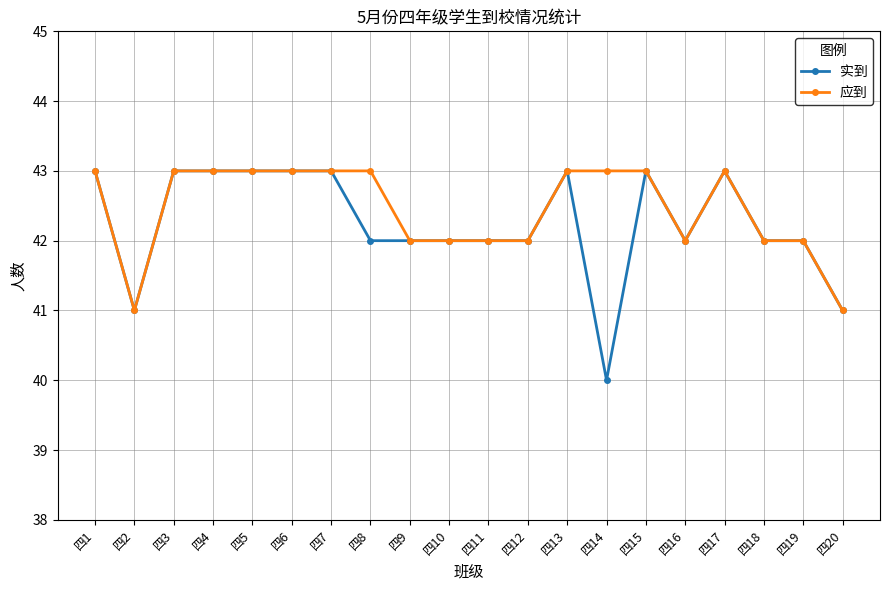

Is it true that 实到 equals 42 at 四11?

True